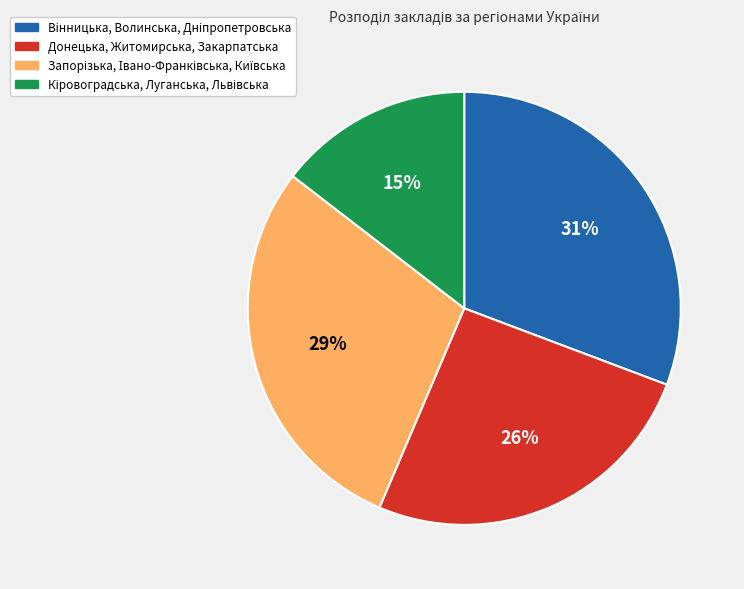

How many slices are in this pie chart?

4